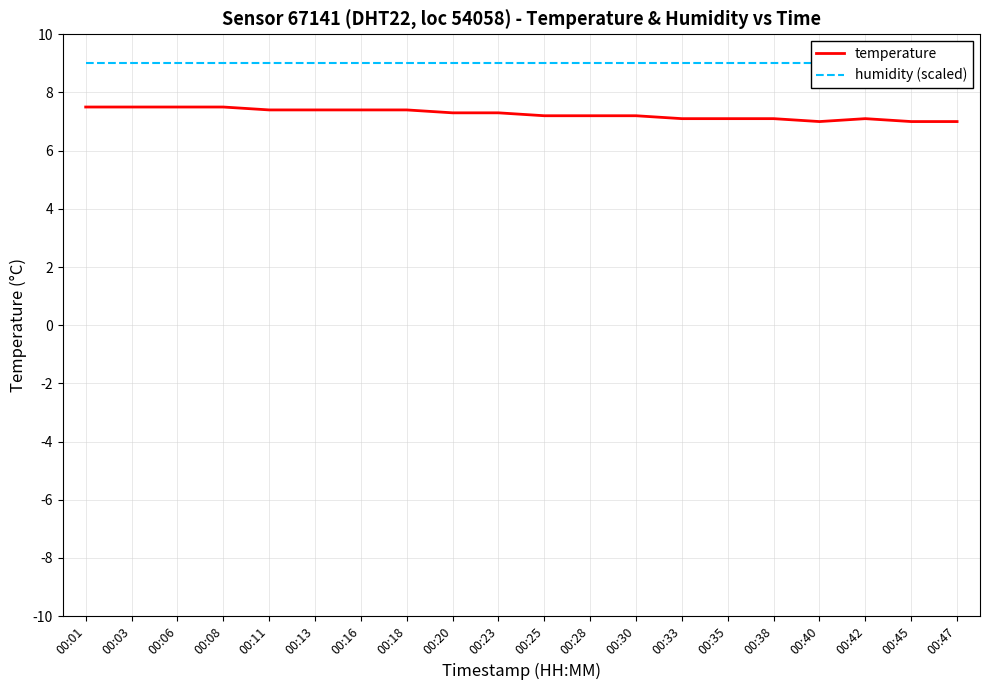

Where is humidity (scaled) nearest to the value 9?

00:01